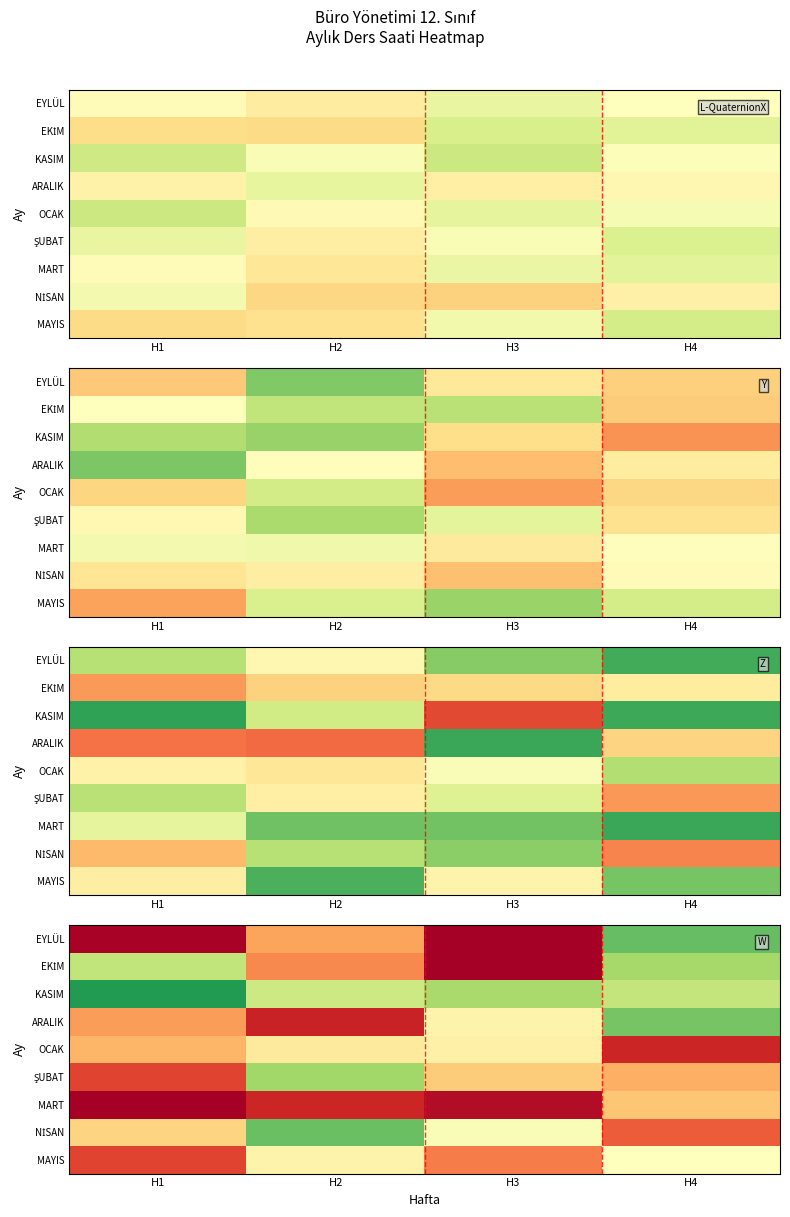

At H1, list the series in order from smallest to largest.

KASIM, EKİM, NİSAN, OCAK, ARALIK, ŞUBAT, MAYIS, EYLÜL, MART